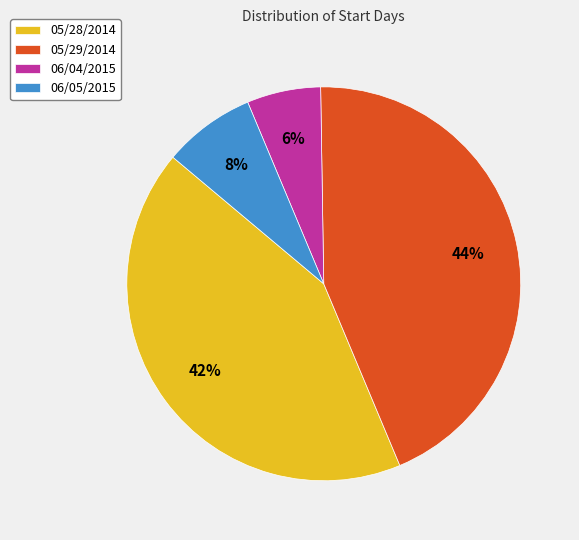

To the nearest percent, what is the average slice percentage?

25%